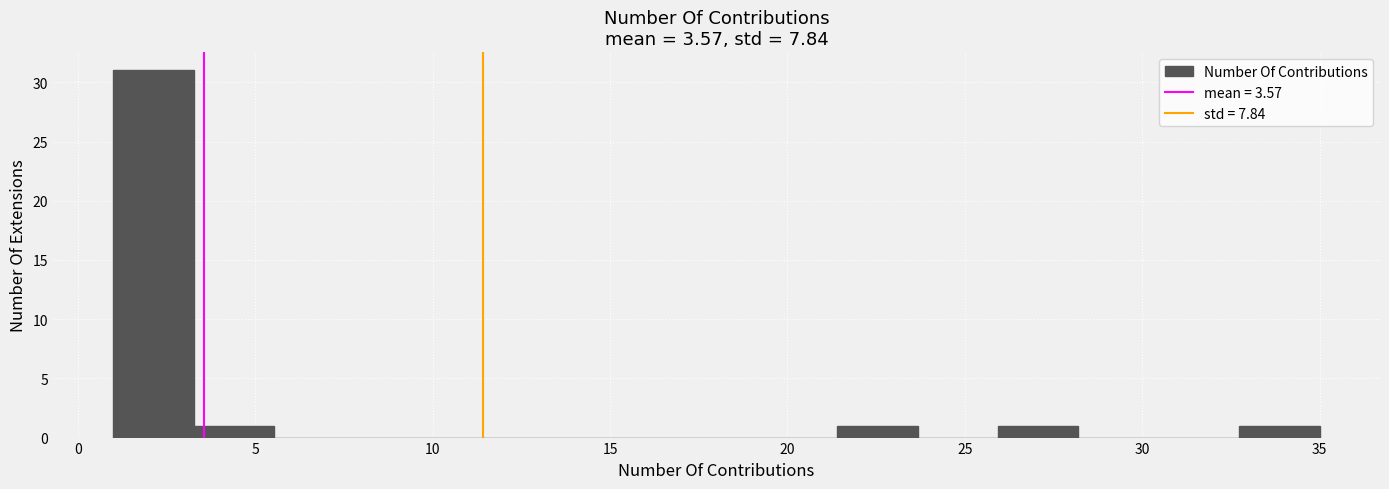

What is the height of the bar covering 32.5 to 35.0 on the x-axis? Neither the bar edges nor the heights are printed on the chart, so give them approximately, as read against the axes.

1